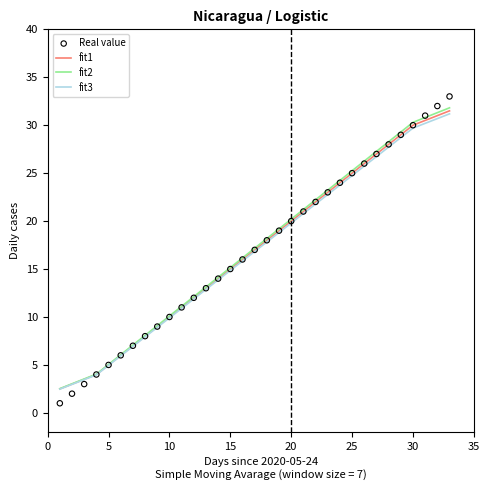

What is the lowest value of the fit2 series?

2.5